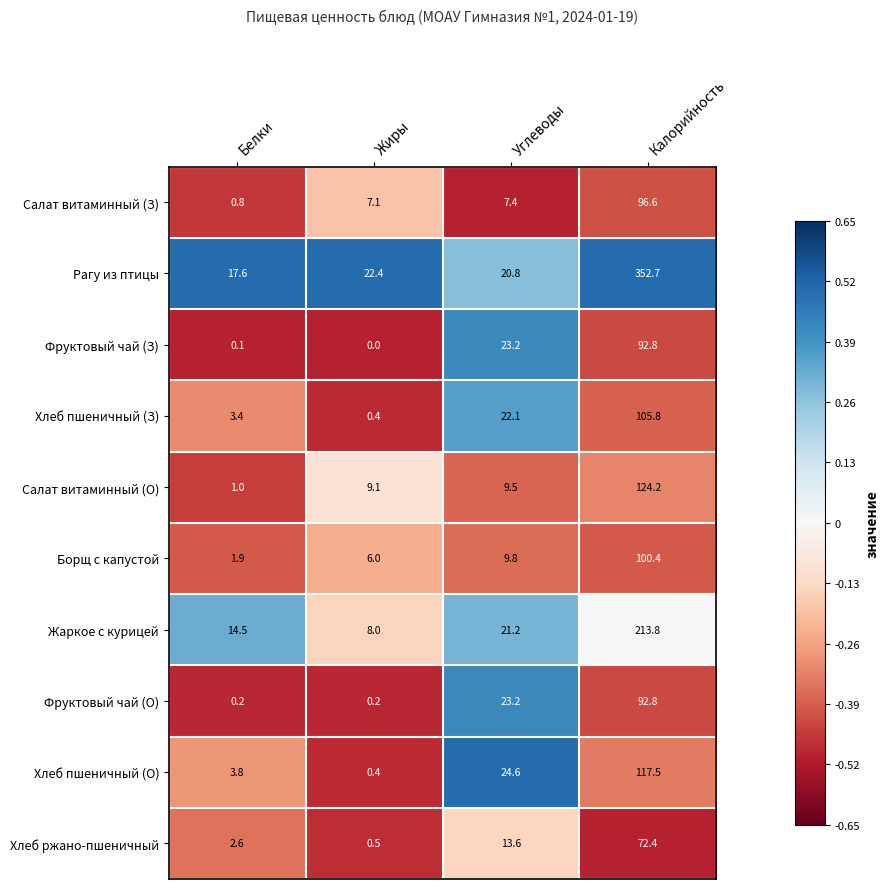

Where is Фруктовый чай (О) nearest to the value 46?

Углеводы